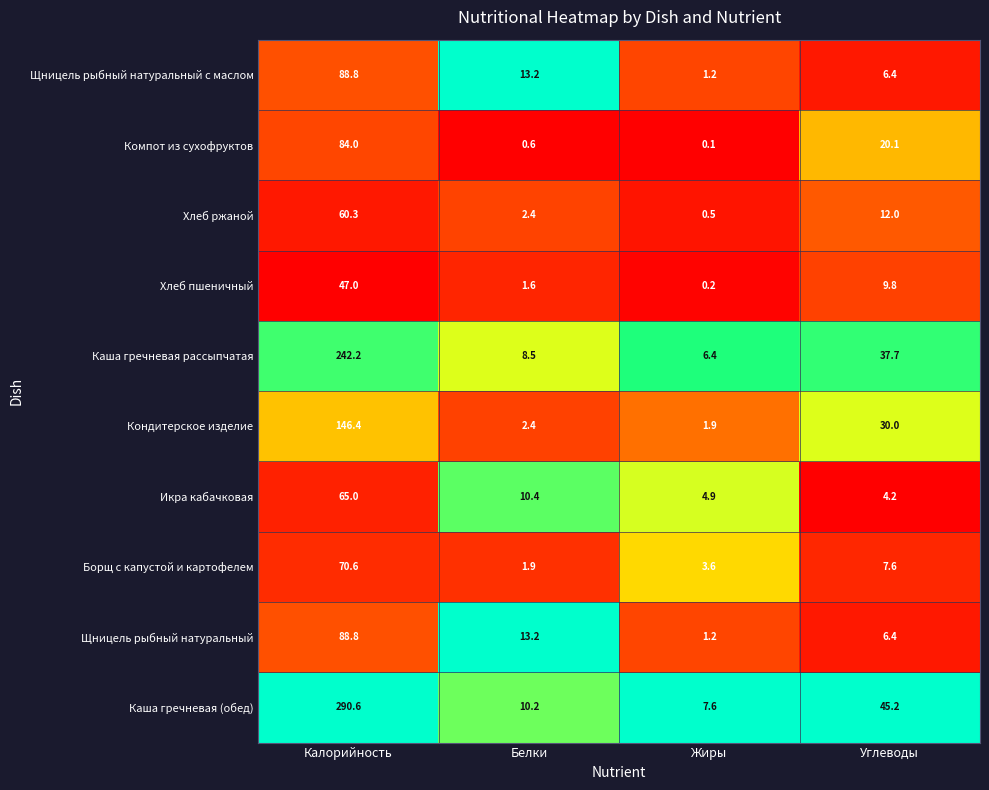

What is the difference between the maximum and minimum values in the Борщ с капустой и картофелем series?

68.7